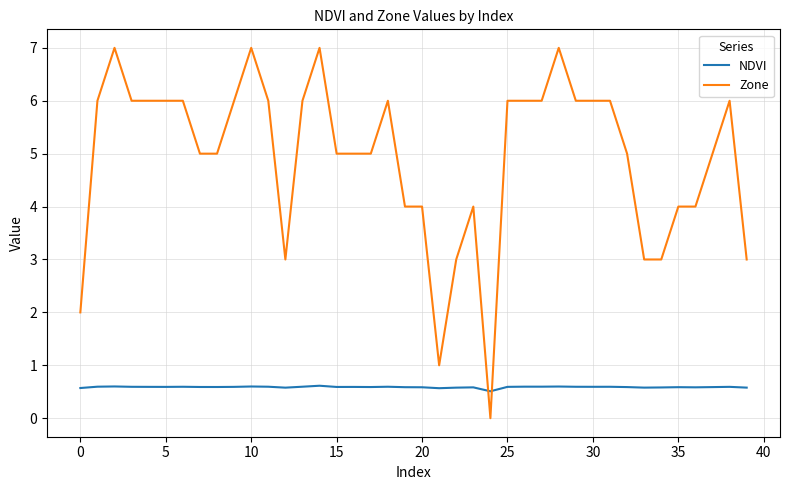

Which series has the largest range (max minus min)?

Zone